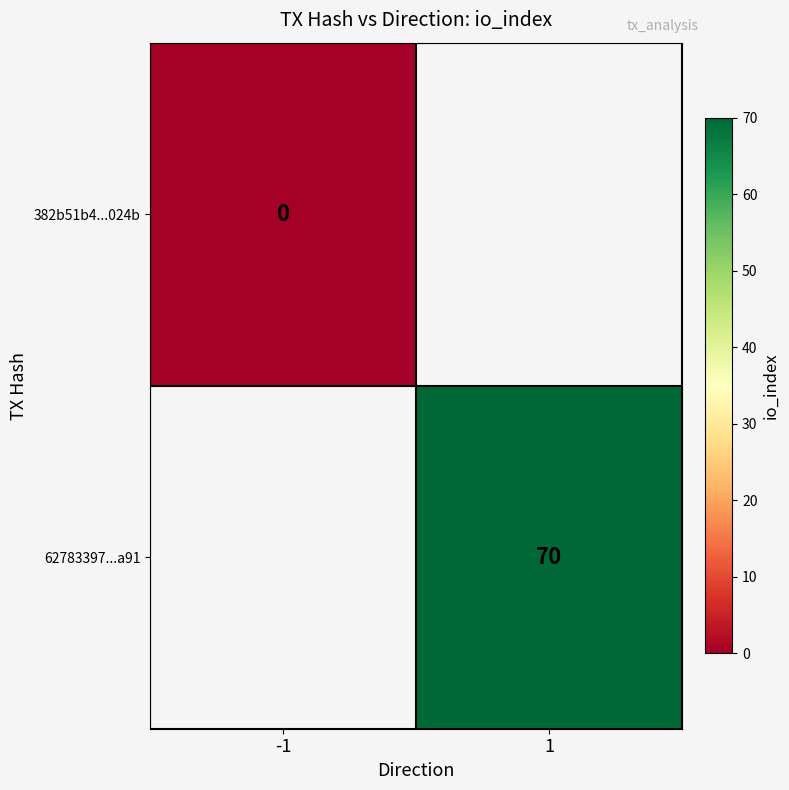

The 62783397...a91 series shows 115 at 1. True or false?

False